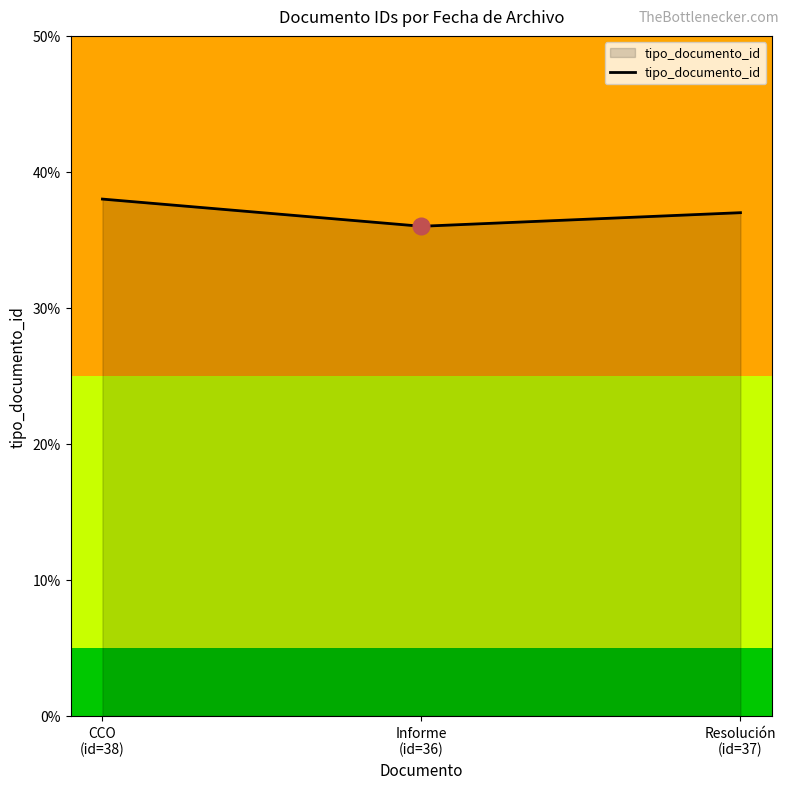

Where does the data first go above 37?

CCO
(id=38)